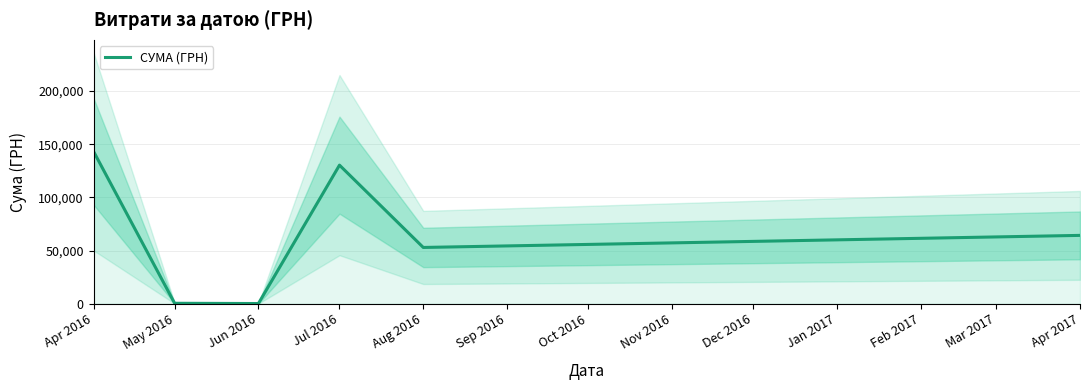

What is the average value?

65249.9